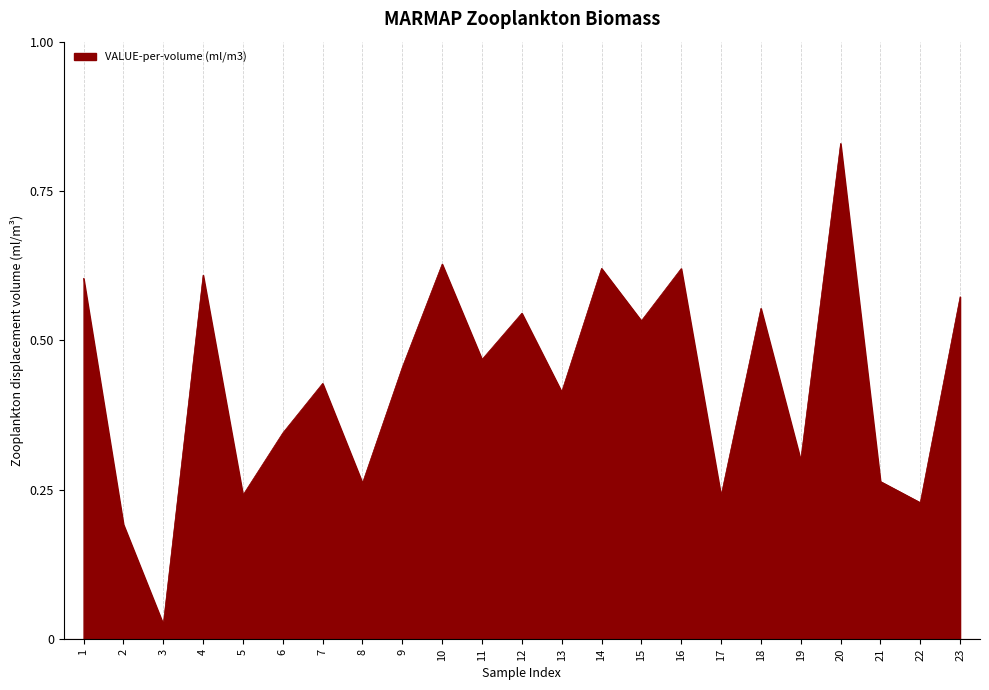

The value at 19 is 0.3. True or false?

True